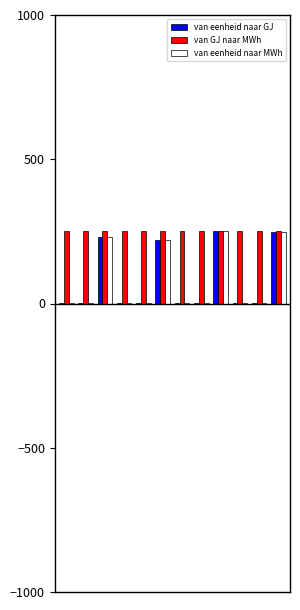

Which series has the largest total across all categories?

van GJ naar MWh